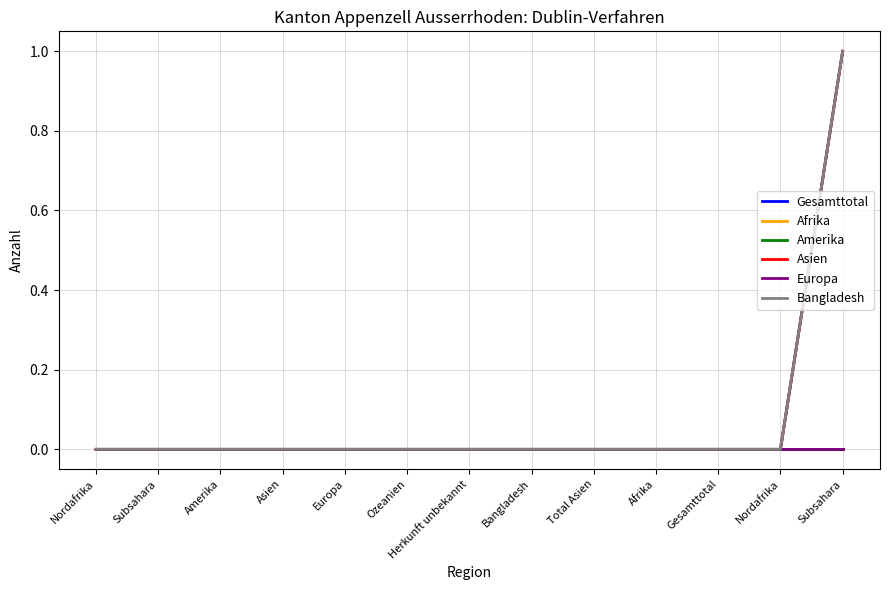

What is the greatest value displayed?

1